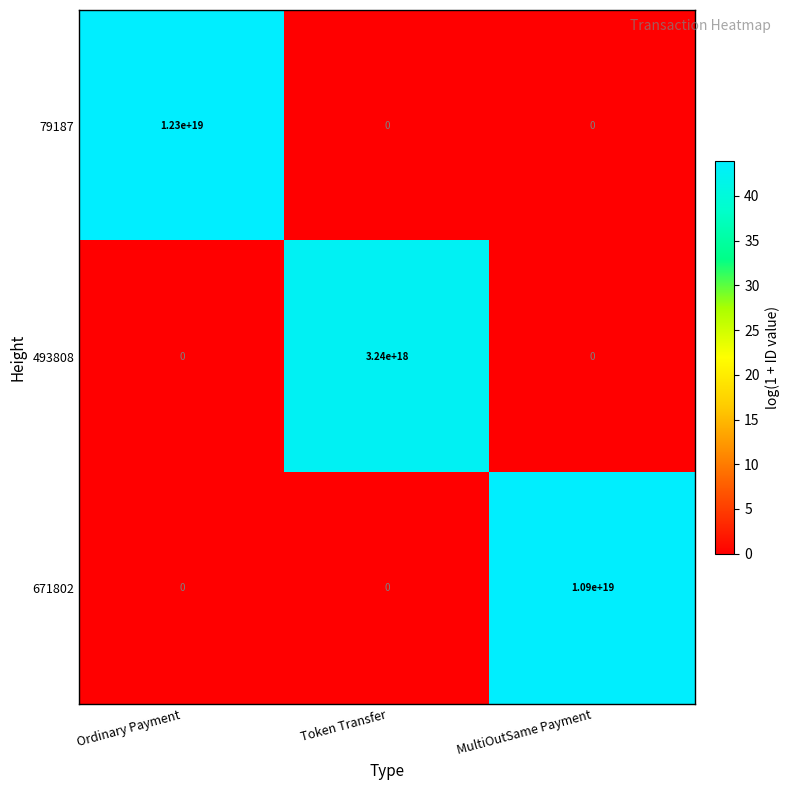

The value of 671802 at MultiOutSame Payment is 6350492347723010048. True or false?

False